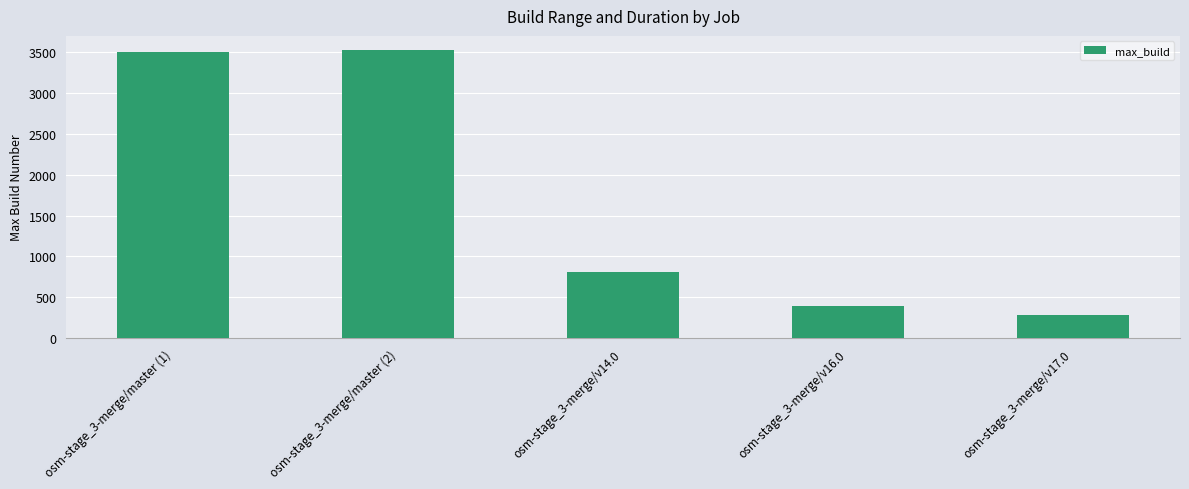

Reading right to left, what are all the values shown in this chart?

osm-stage_3-merge/v17.0=281	osm-stage_3-merge/v16.0=392	osm-stage_3-merge/v14.0=809	osm-stage_3-merge/master (2)=3519	osm-stage_3-merge/master (1)=3499